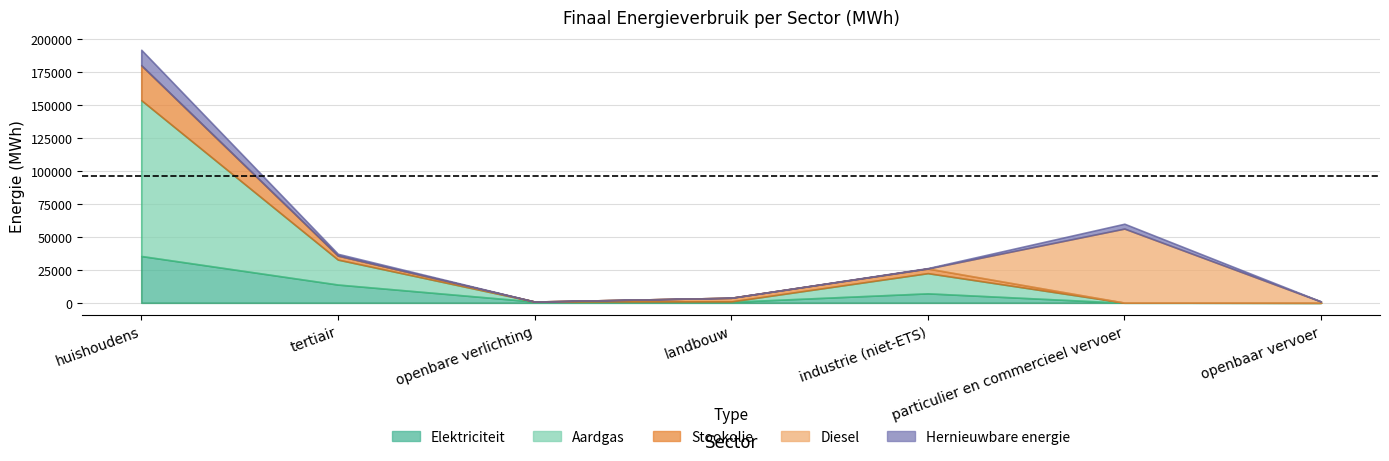

What position from the right is openbaar vervoer?

1